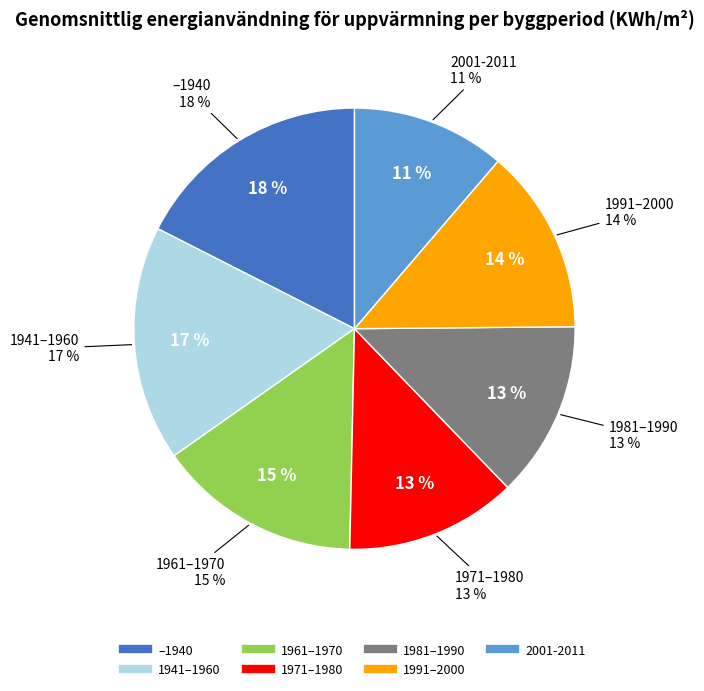

To the nearest percent, what is the combined percentage of 1961–1970 and 1941–1960?

32%